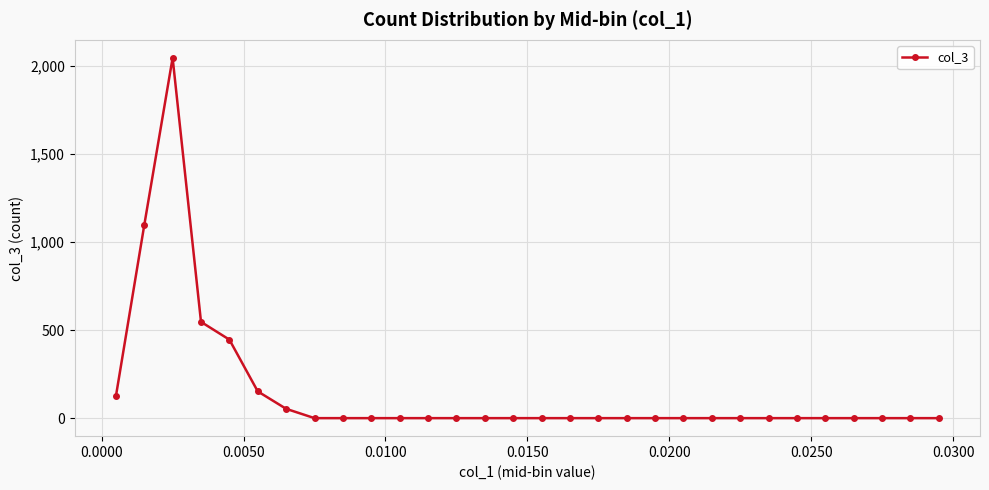

How many series are shown in this chart?

1